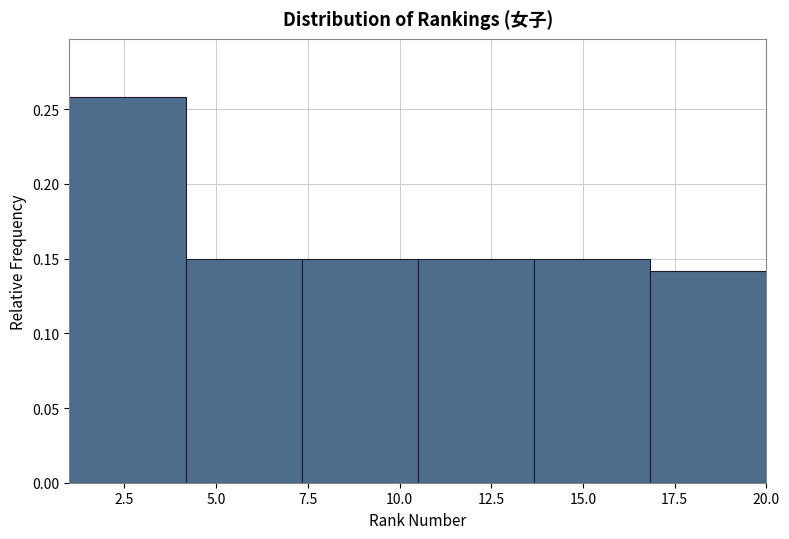

Over which range of the x-axis is the bar tallest?

1.0 to 4.0